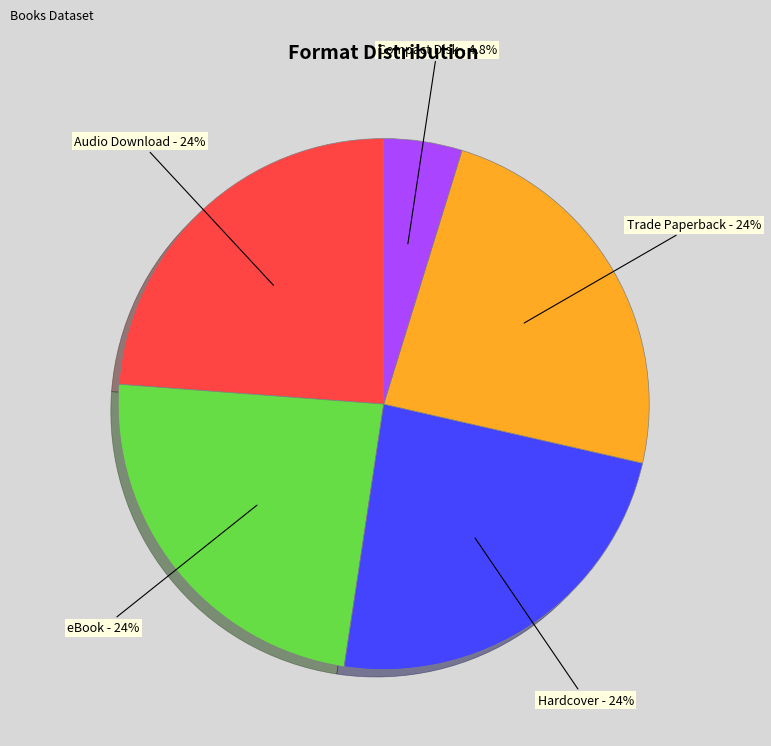

To the nearest percent, what is the combined percentage of Trade Paperback and Audio Download?

48%